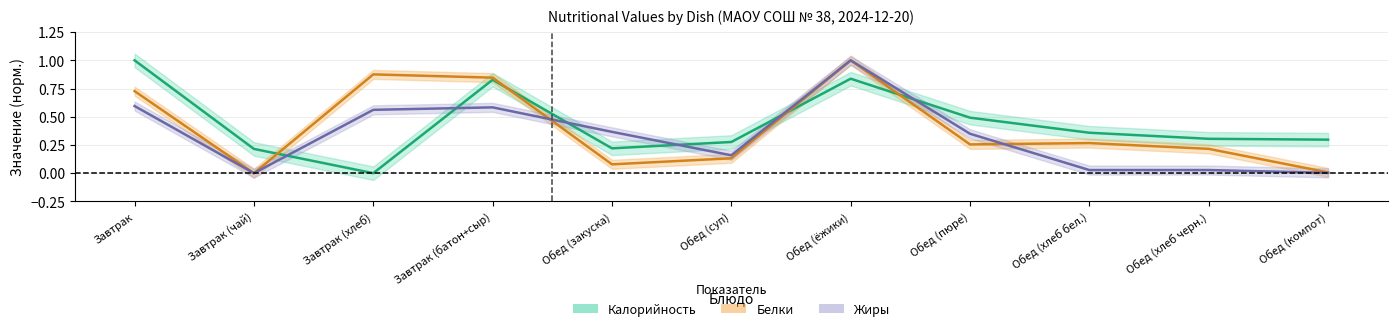

True or false: Жиры has a value of 0.6 at Завтрак (батон+сыр).

True